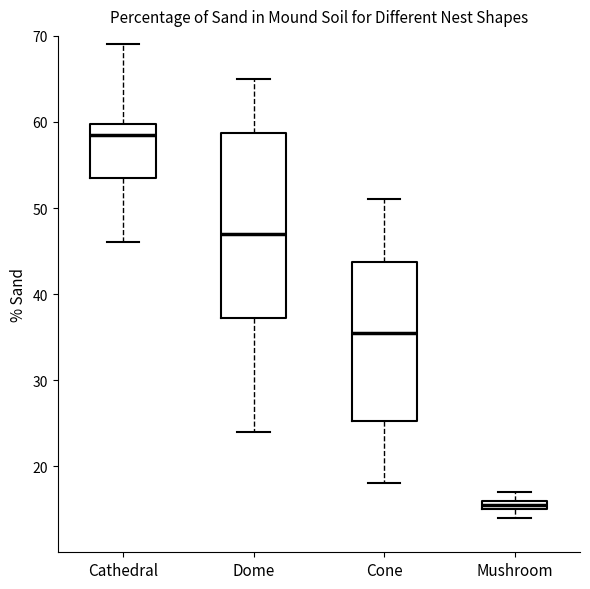

Where is the lower edge of the box for Cathedral on the y-axis? The values are not printed on the chart, so give them approximately, as read against the axis.

54